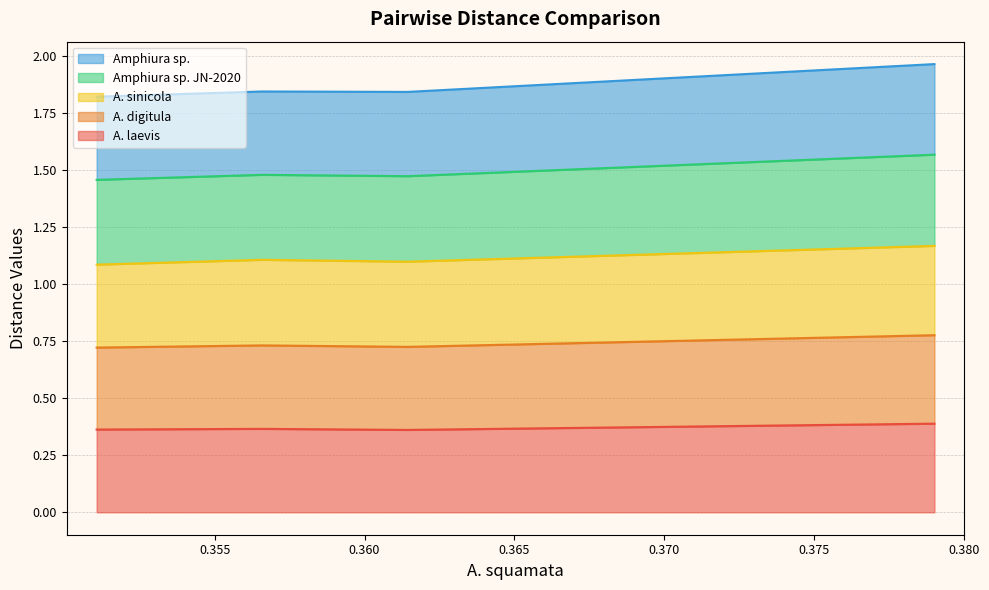

True or false: A. laevis and A. digitula cross at least once.

False